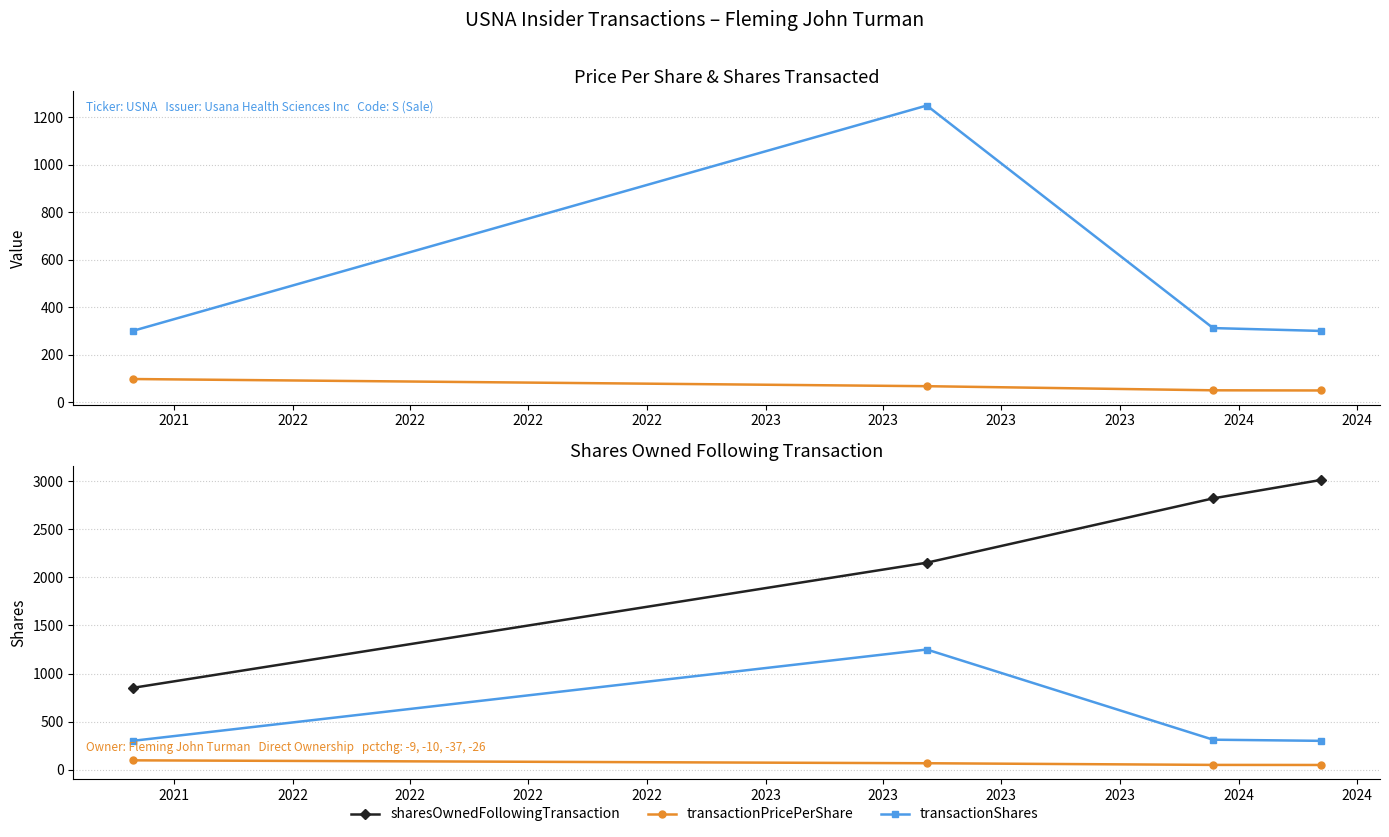

What is the difference between the transactionPricePerShare values at 2022 and 2022?

17.3